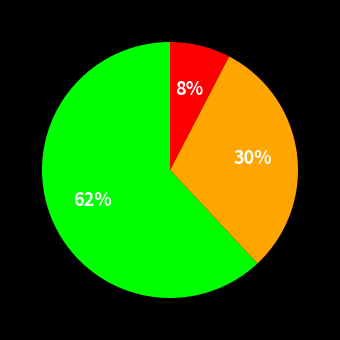

To the nearest percent, what is the average slice percentage?

33%